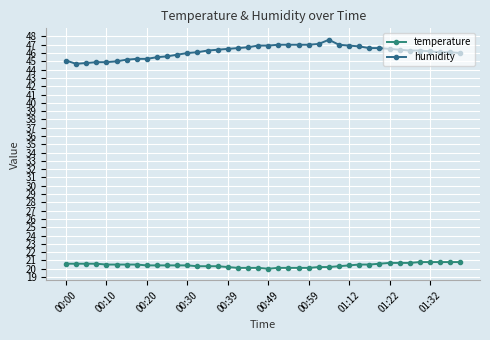

Rank the series by their average value, from highest to lowest.

humidity, temperature